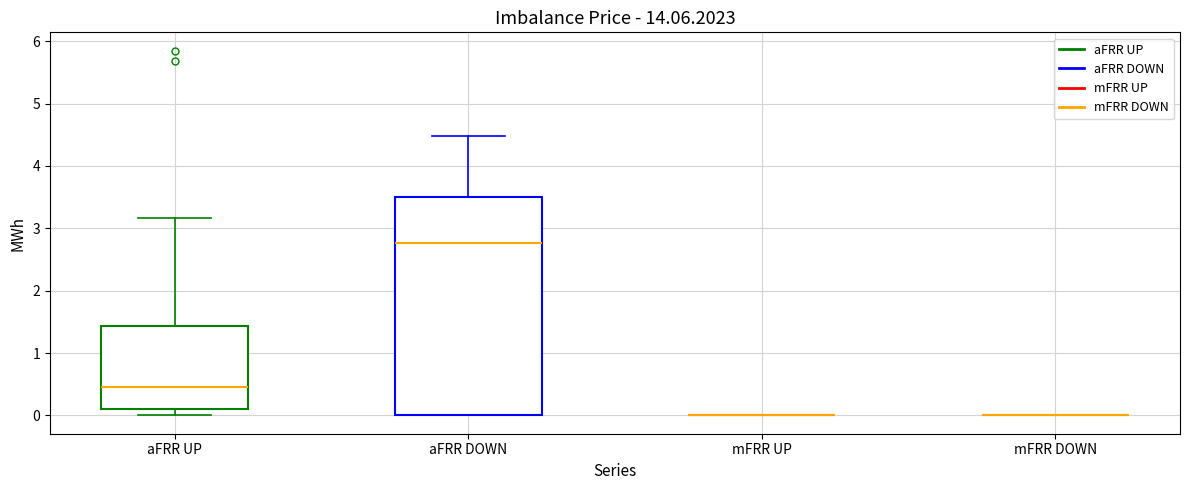

Comparing the boxes themselves (not the whiskers), which one is the tallest?

aFRR DOWN